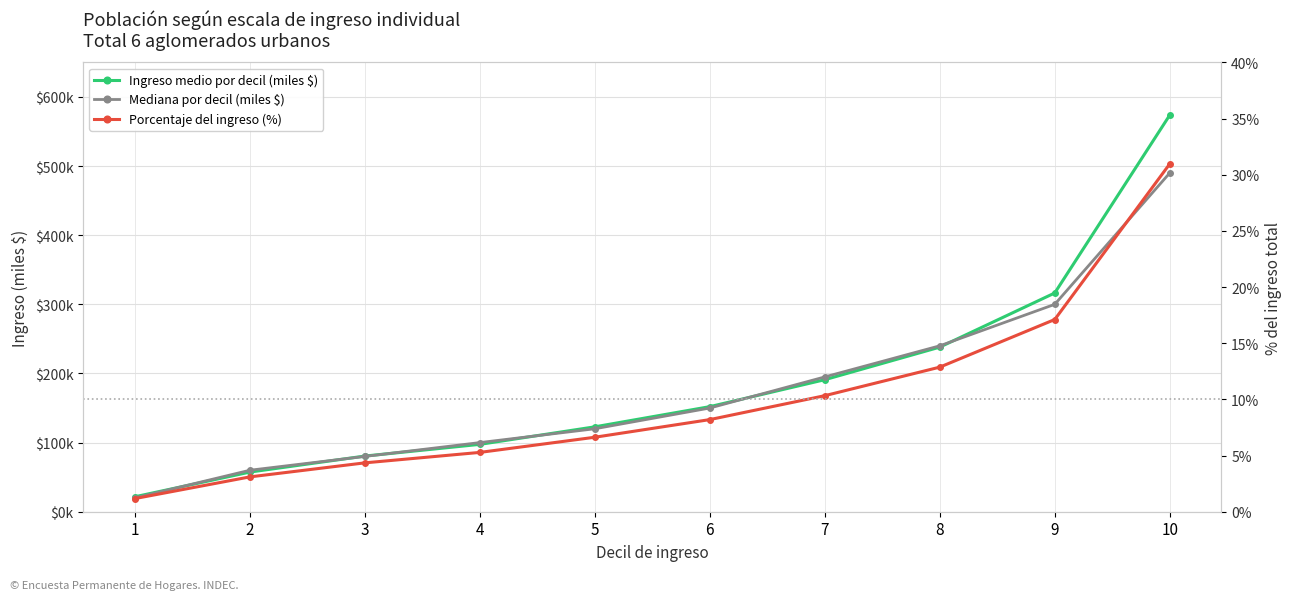

What is the maximum value for Porcentaje del ingreso (%)?

31.0